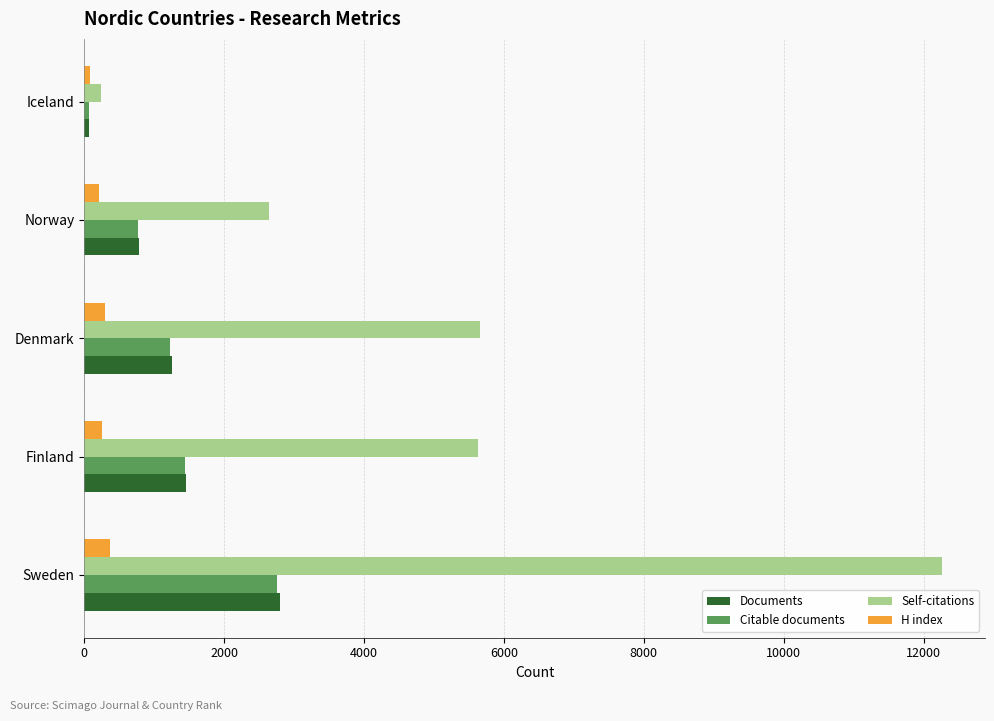

At which category does the chart reach its peak across all series?

Sweden